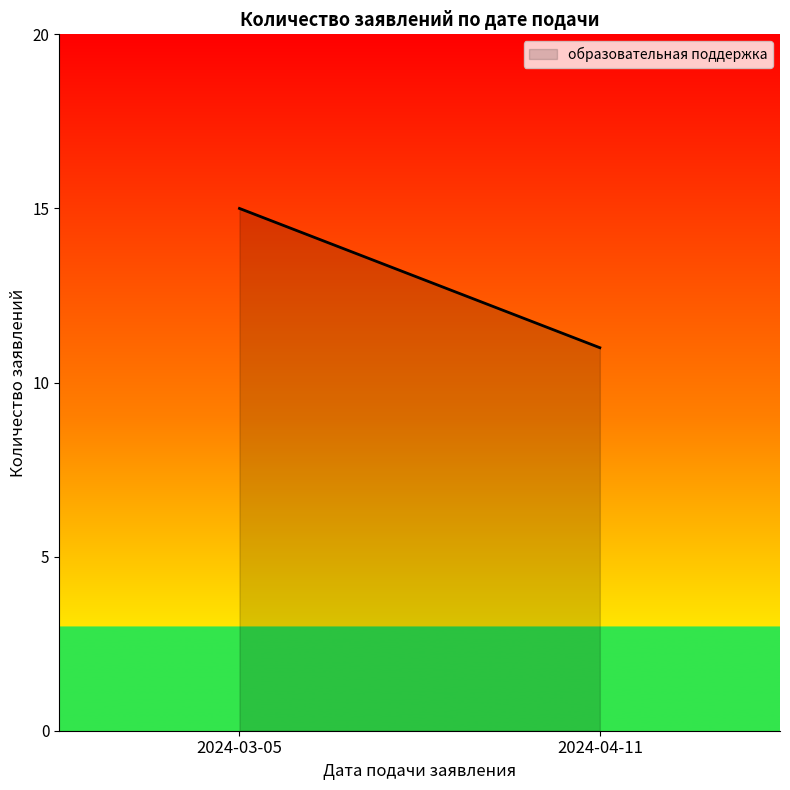

Between 2024-04-11 and 2024-03-05, which is larger?

2024-03-05